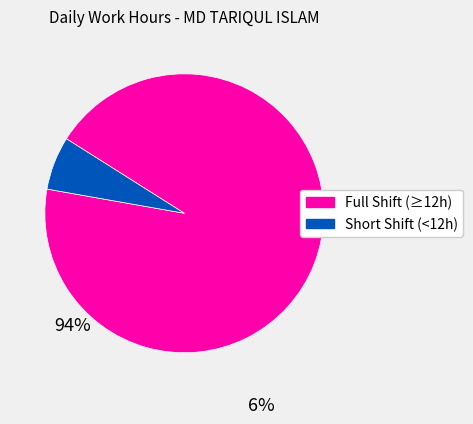

Is there any slice that represents more than half of the pie?

Yes